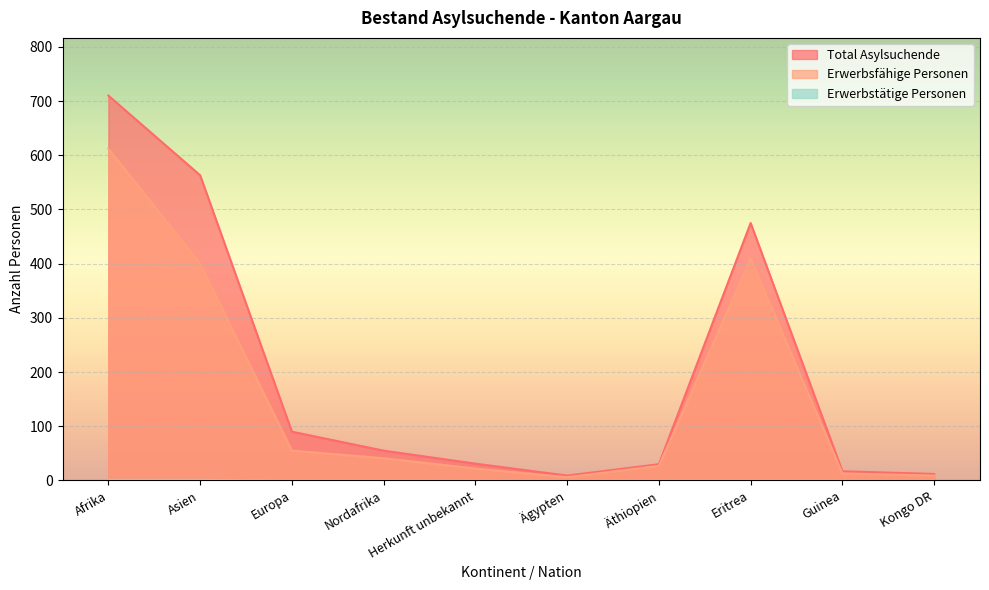

True or false: Erwerbsfähige Personen has a value of 383 at Afrika.

False